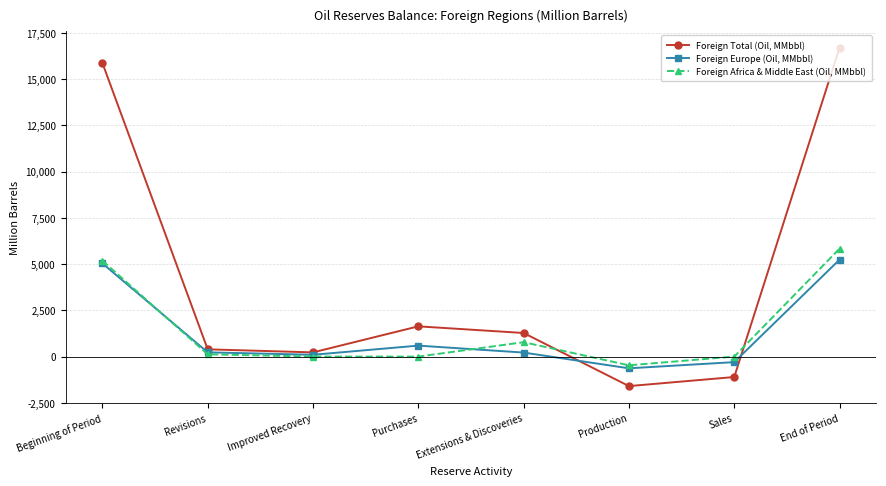

True or false: Foreign Total (Oil, MMbbl) and Foreign Europe (Oil, MMbbl) cross at least once.

True